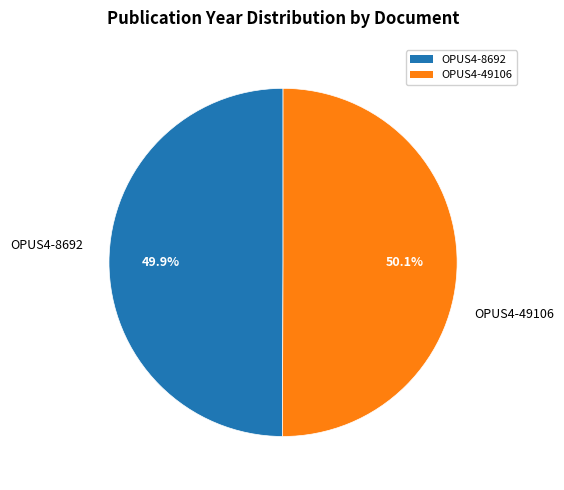

Is there a majority slice in this chart?

Yes